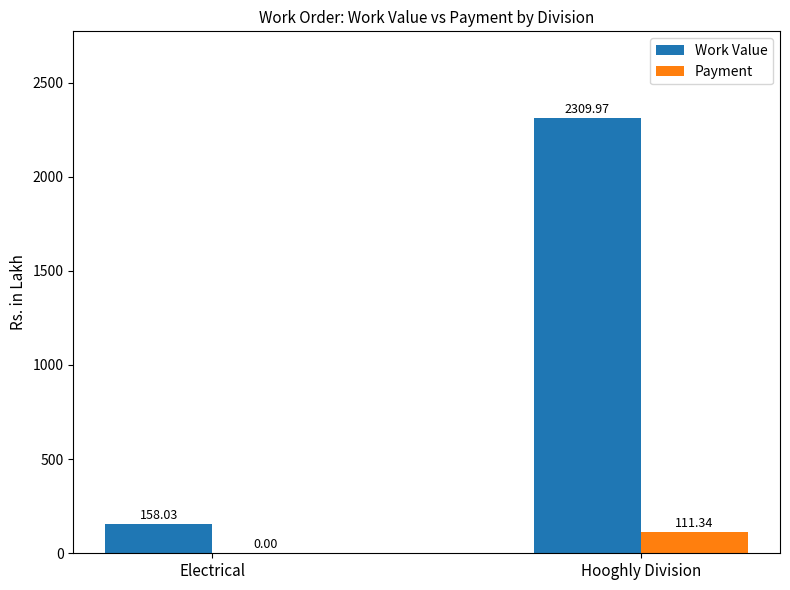

Are the bars grouped side by side (vs. stacked)?

Yes